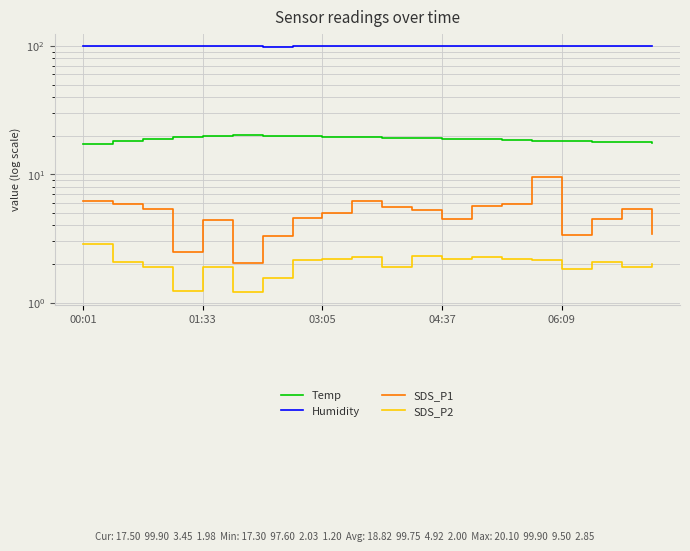

True or false: SDS_P2 and Humidity cross at least once.

False